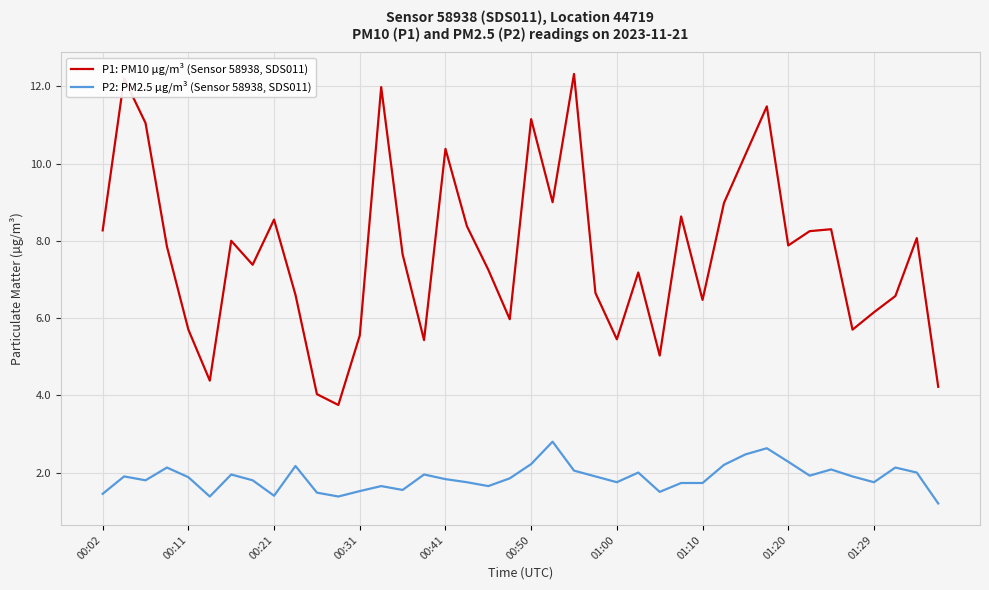

True or false: P2: PM2.5 µg/m³ (Sensor 58938, SDS011) and P1: PM10 µg/m³ (Sensor 58938, SDS011) cross at least once.

False